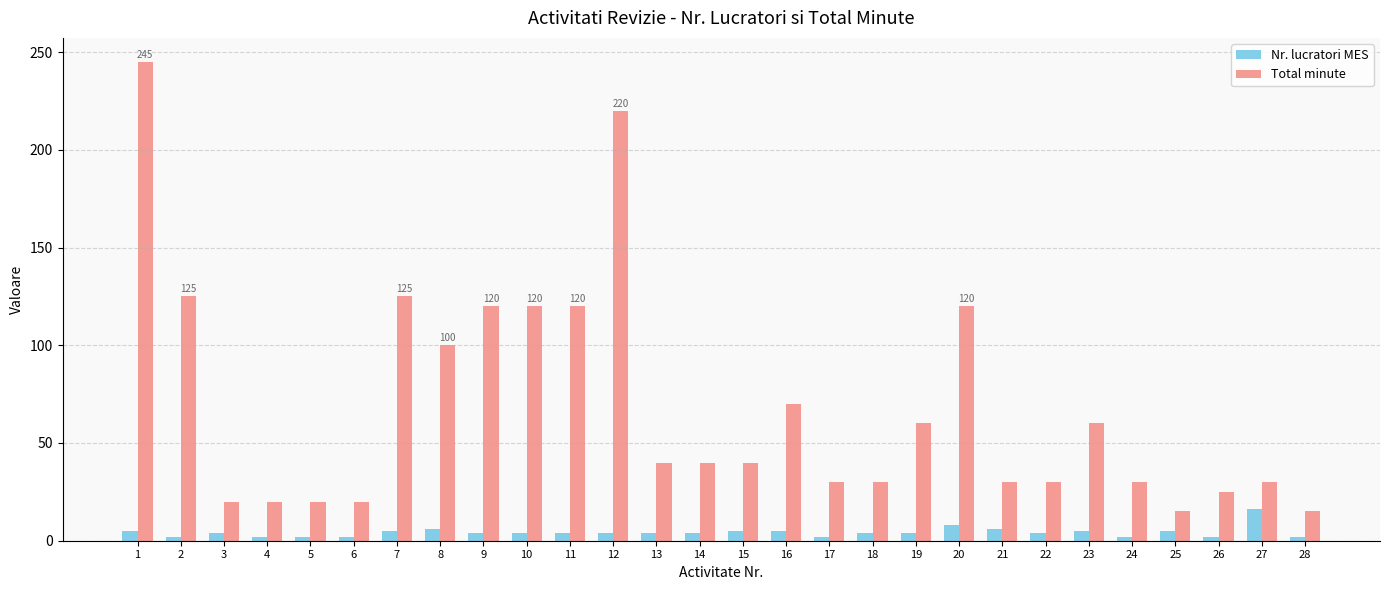

Which series has the widest spread of values?

Total minute